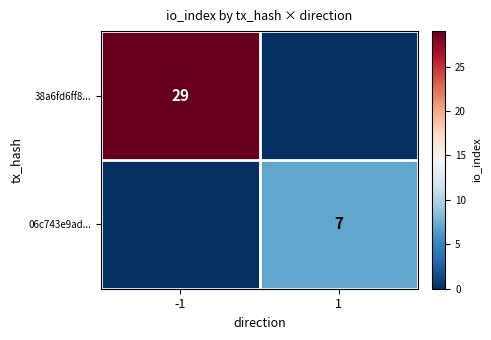

At which category is the sum across all series the highest?

-1